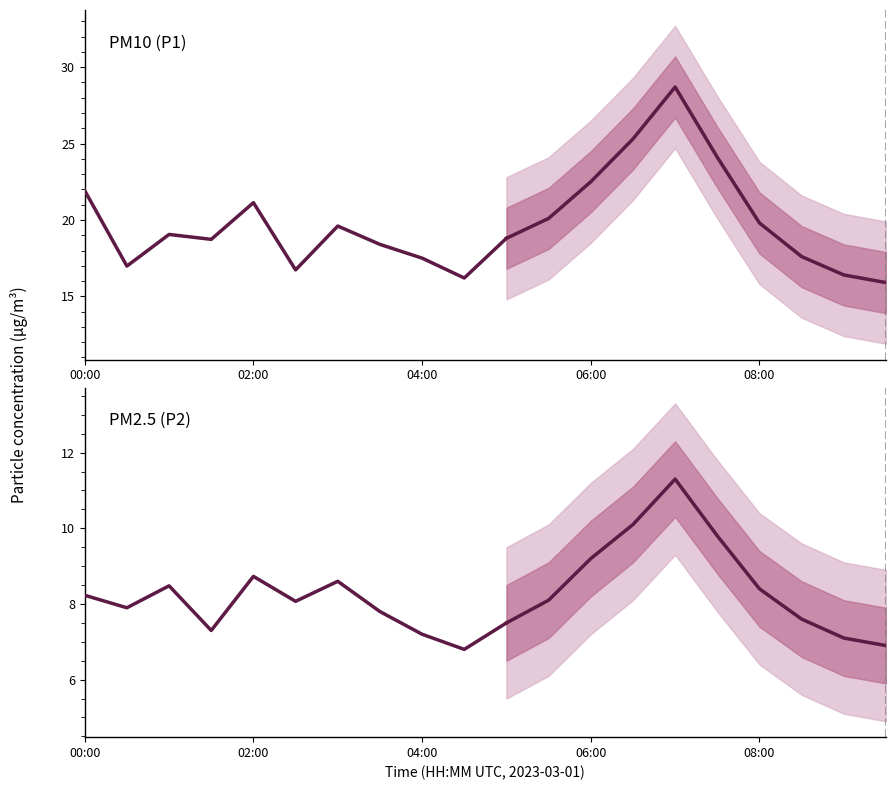

Which series changed the most between 06:00 and 6?

P2